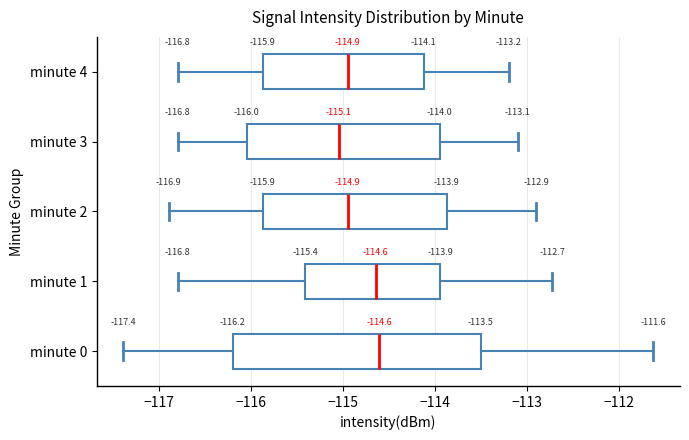

Which box has the furthest to the left median line?

minute 3